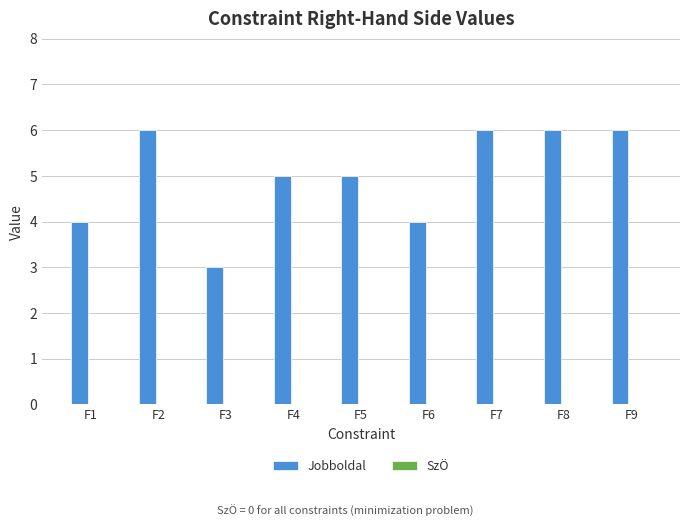

Which label corresponds to the smallest value in the chart?

F3